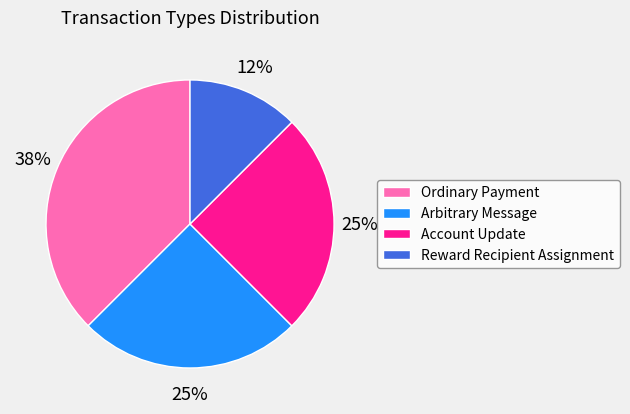

What is the ratio of the value at Account Update to the value at Arbitrary Message?

1.0